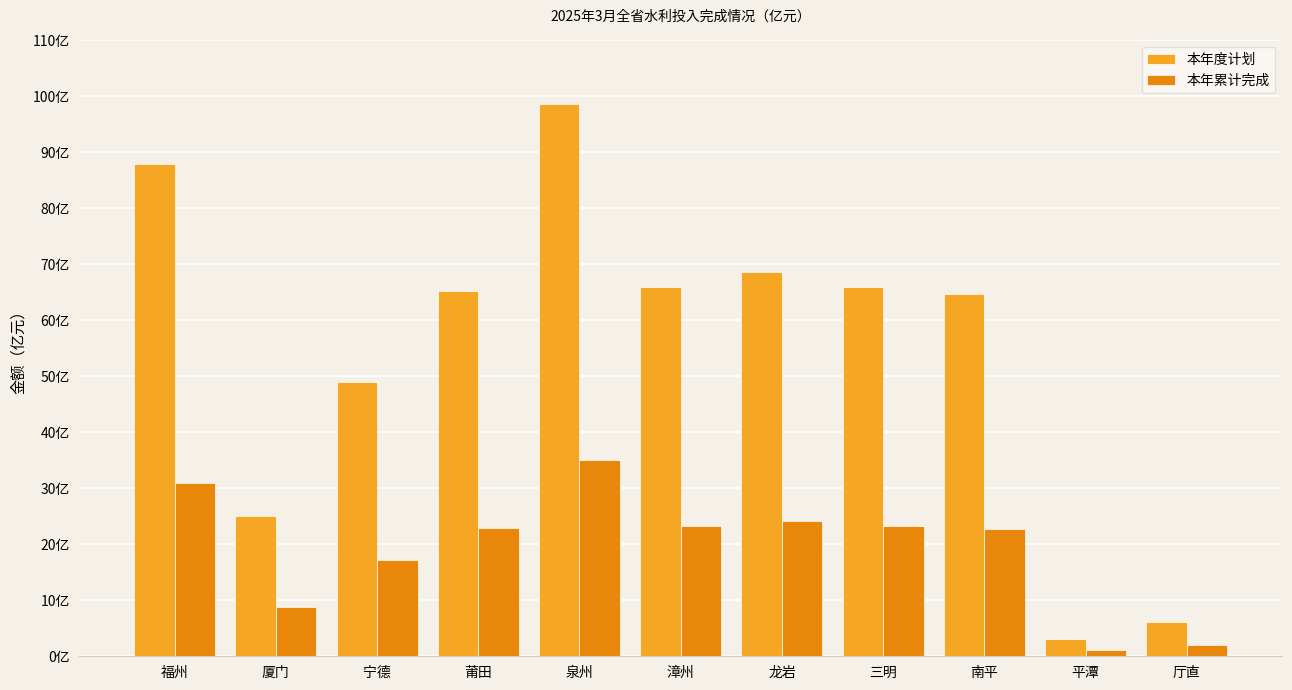

List the labels in order of 本年累计完成 value, largest first.

泉州, 福州, 龙岩, 三明, 漳州, 莆田, 南平, 宁德, 厦门, 厅直, 平潭